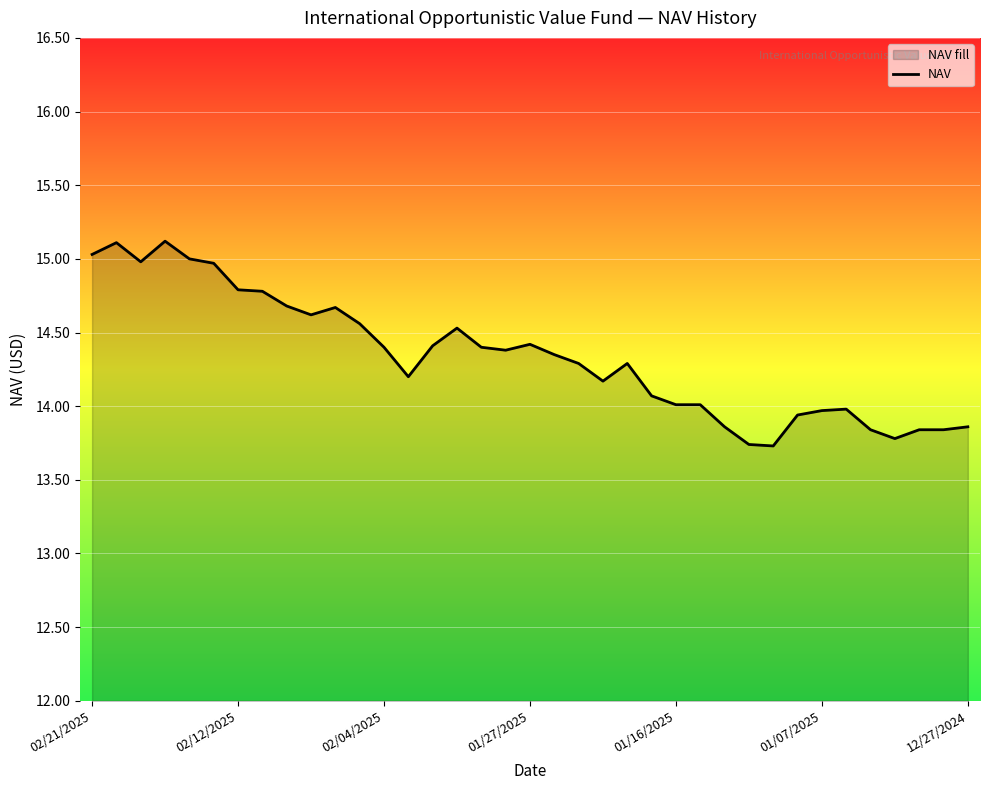

What is the smallest value displayed?

13.7